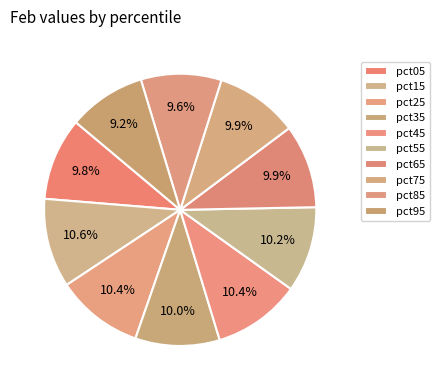

Which category has the smallest portion of the pie?

pct95